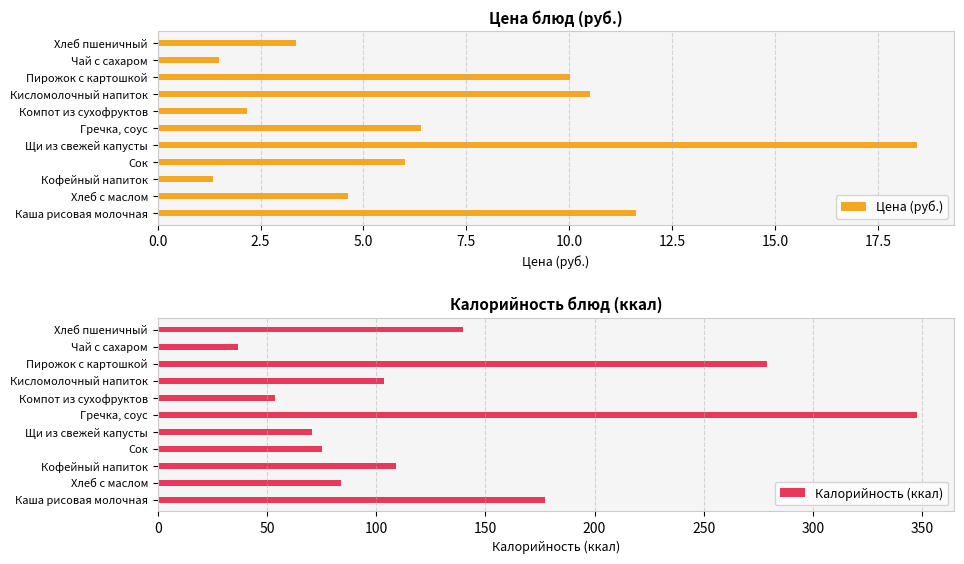

Which category has the highest value in the Цена (руб.) series?

Щи из свежей капусты